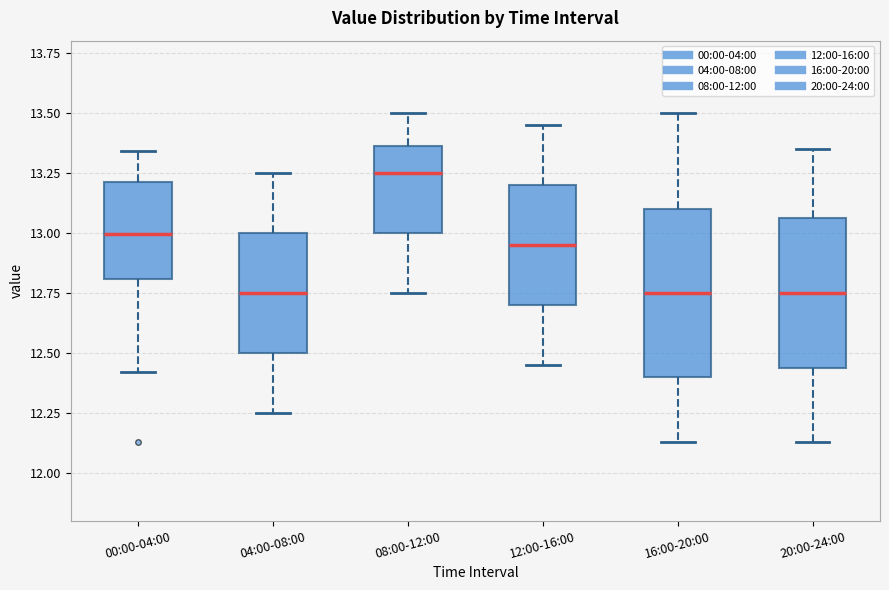

Which box's median line is the highest?

08:00-12:00